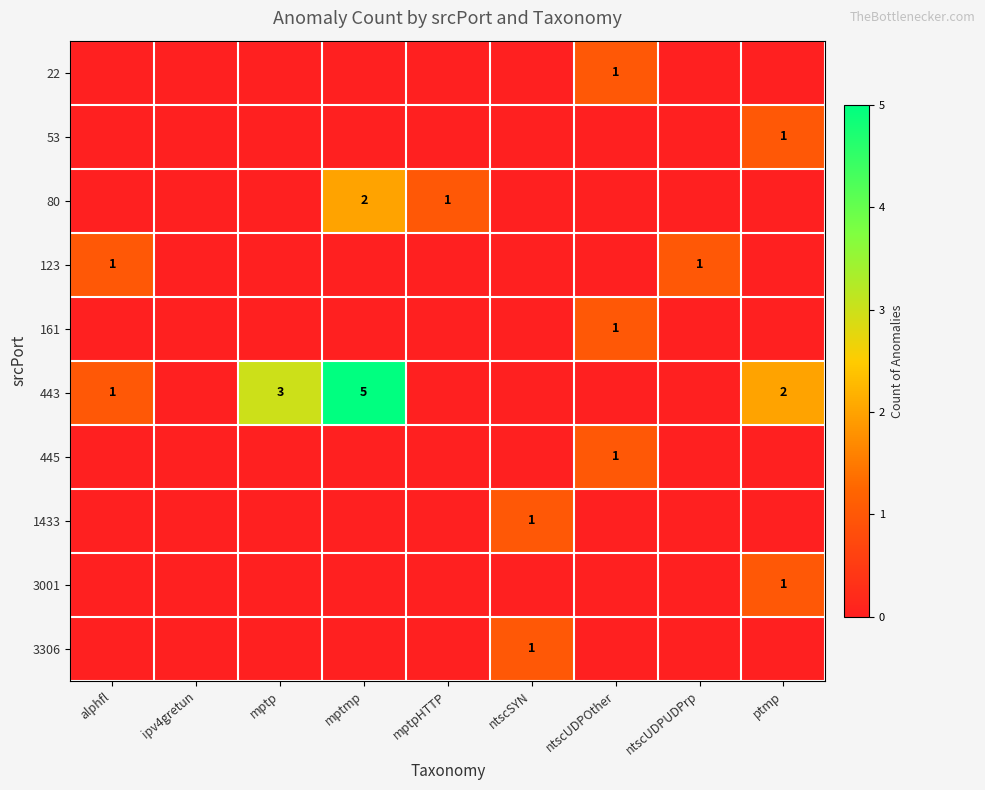

The 80 series shows 2 at mptpHTTP. True or false?

False